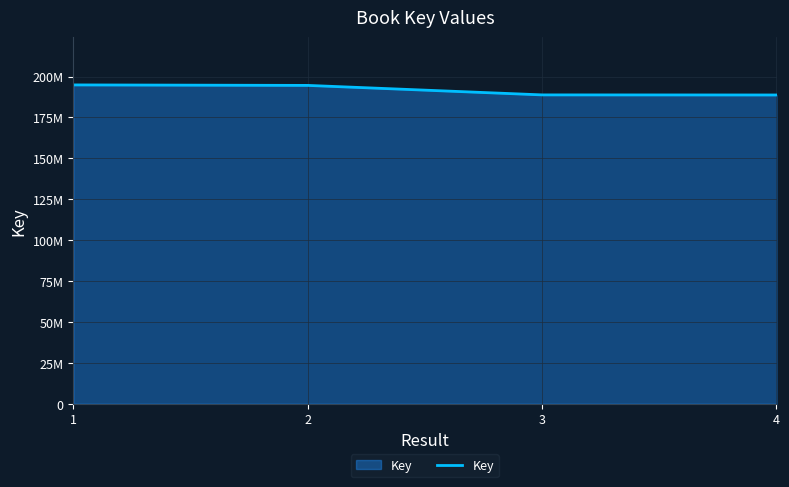

Reading right to left, transcribe all the data shown in this chart.

4=188720206	3=188774667	2=194575254	1=194872939